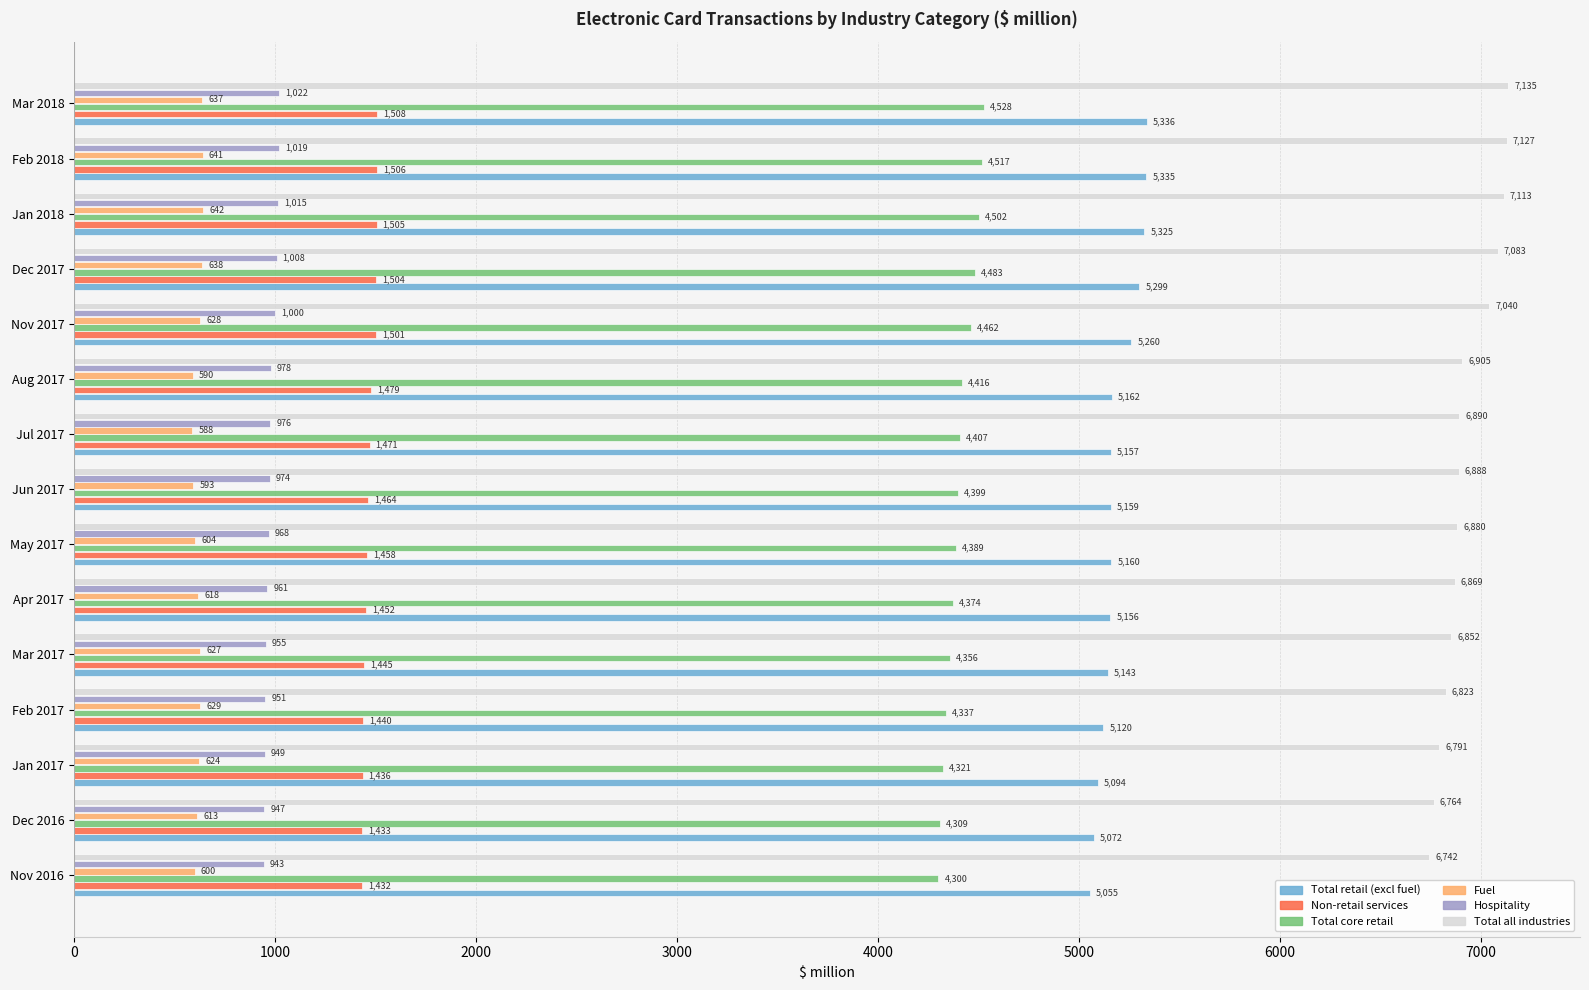

At which label is Total core retail closest to 4414?

Aug 2017